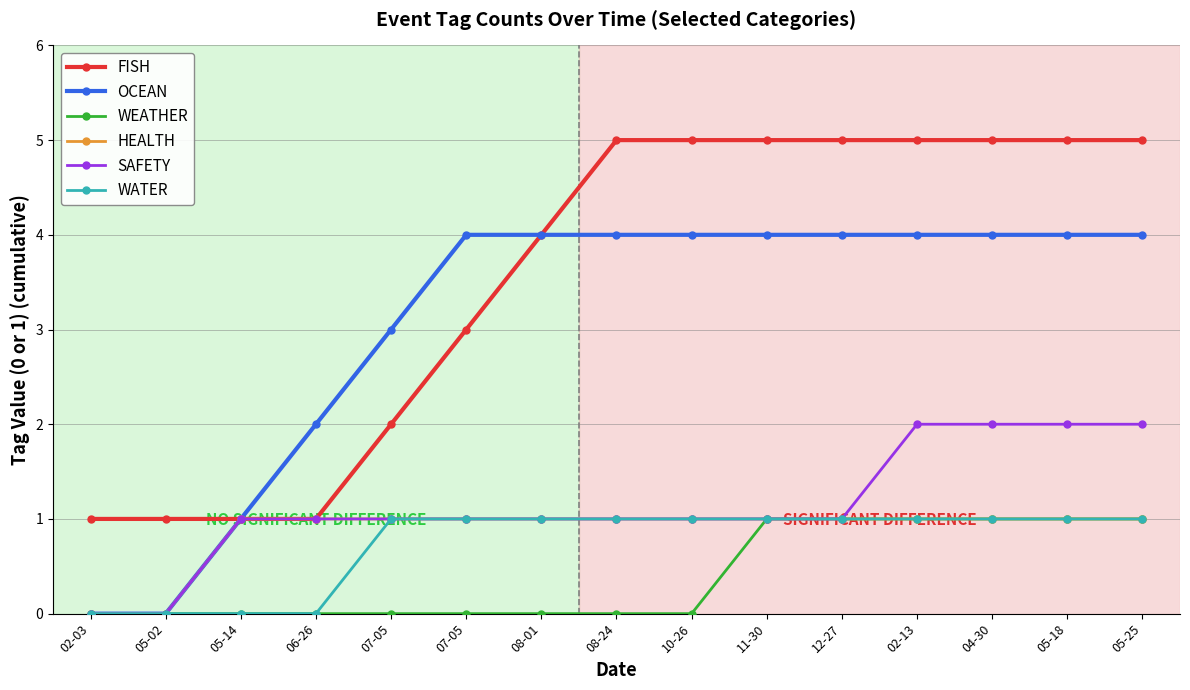

True or false: WATER has more than 1 points higher than both neighbors.

False